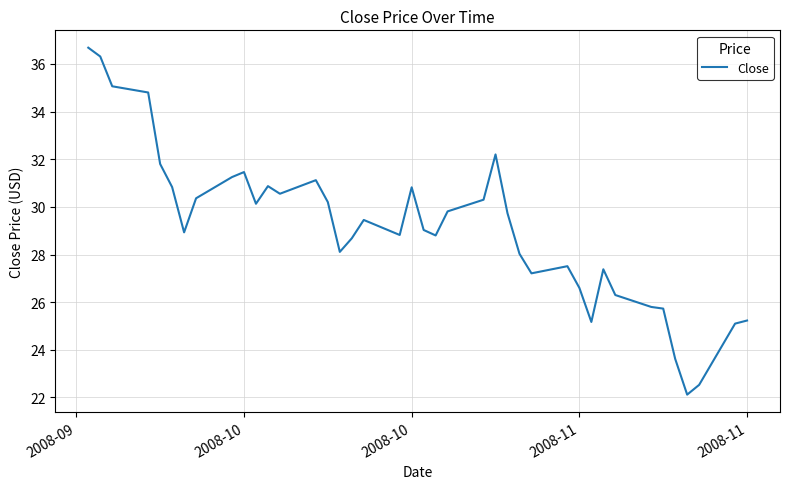

What is the difference between the maximum and minimum values?

14.6